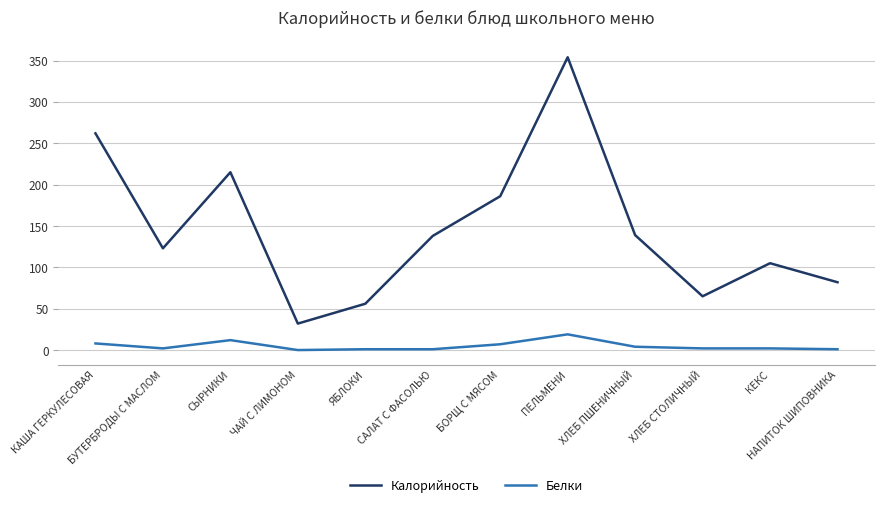

What is the average value of the Калорийность series?

146